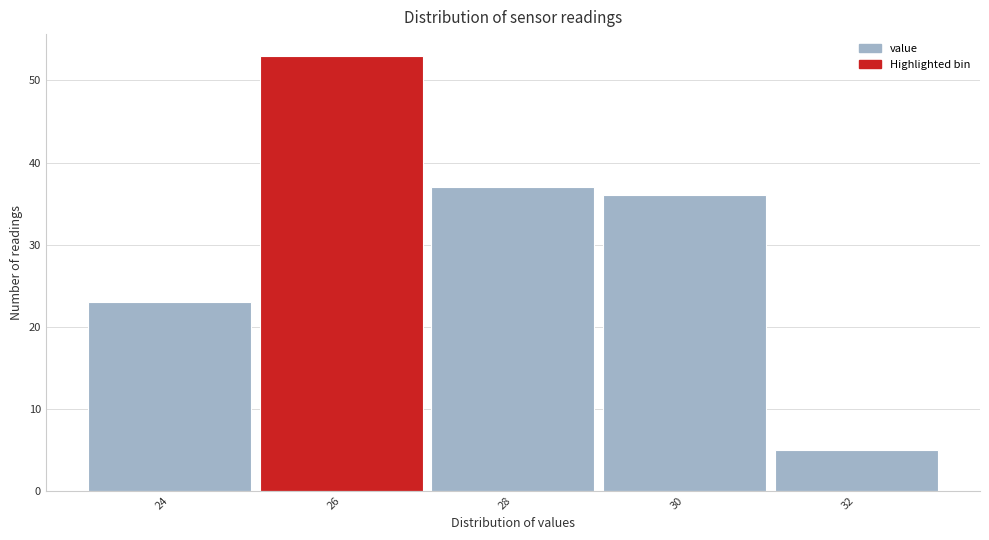

Reading left to right, transcribe all the data shown in this chart.

23	53	37	36	5